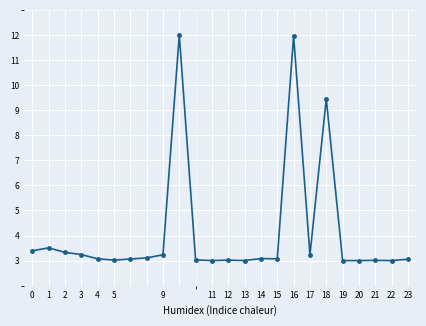

Count the number of data series in this chart.

1